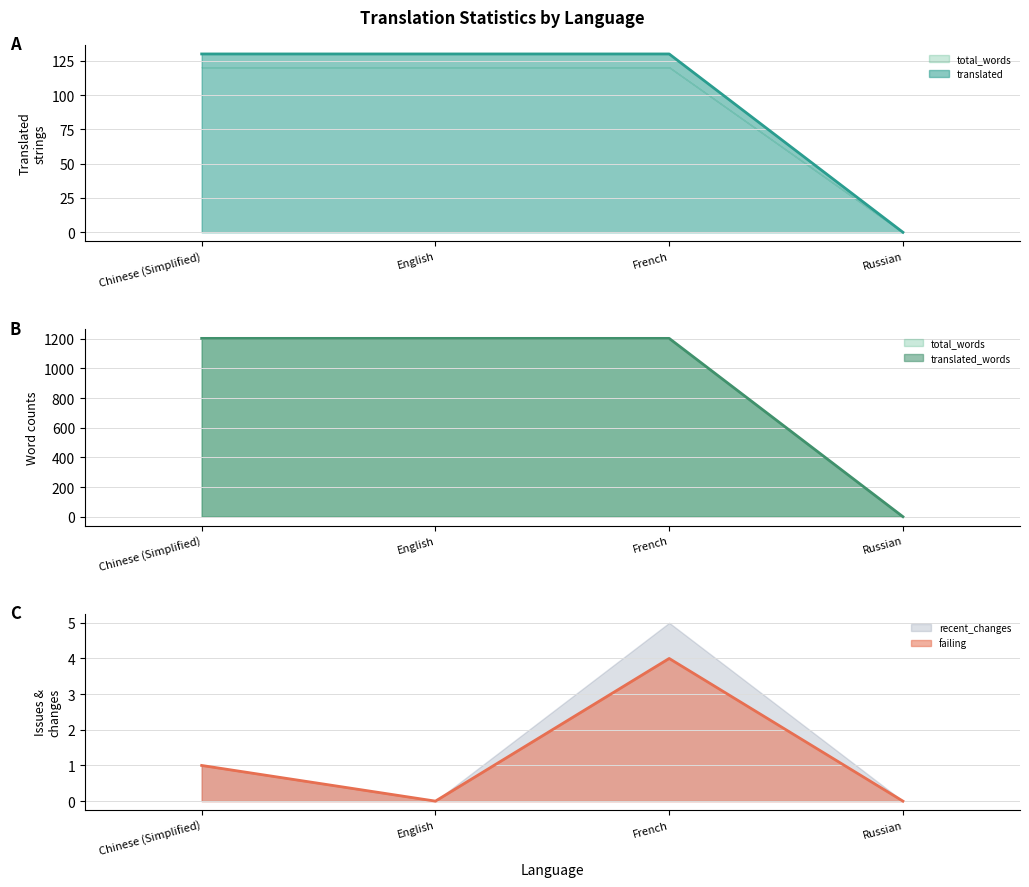

What is the average value of the translated series?

98